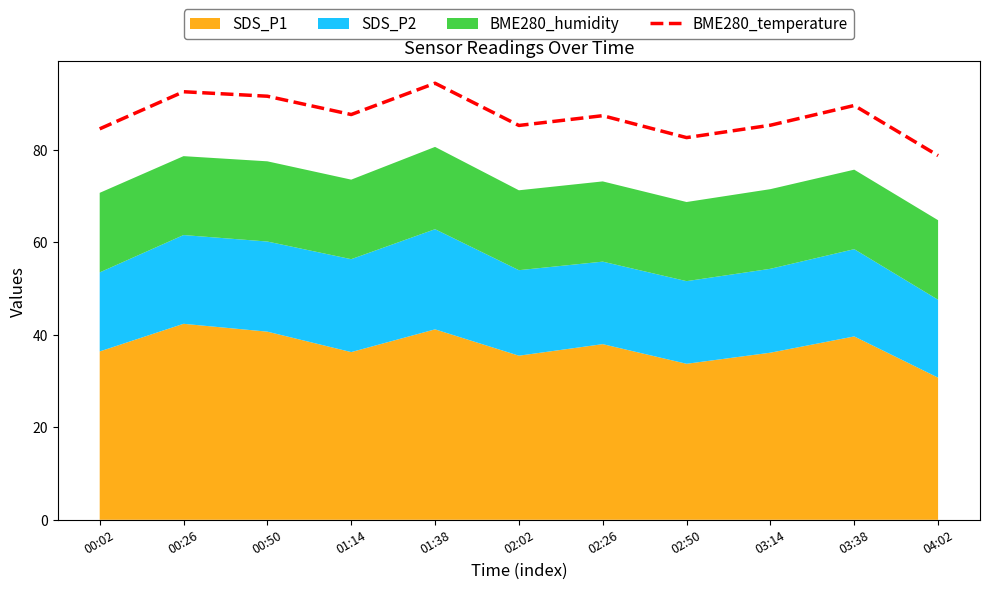

Where does the data first go above 87?

00:26